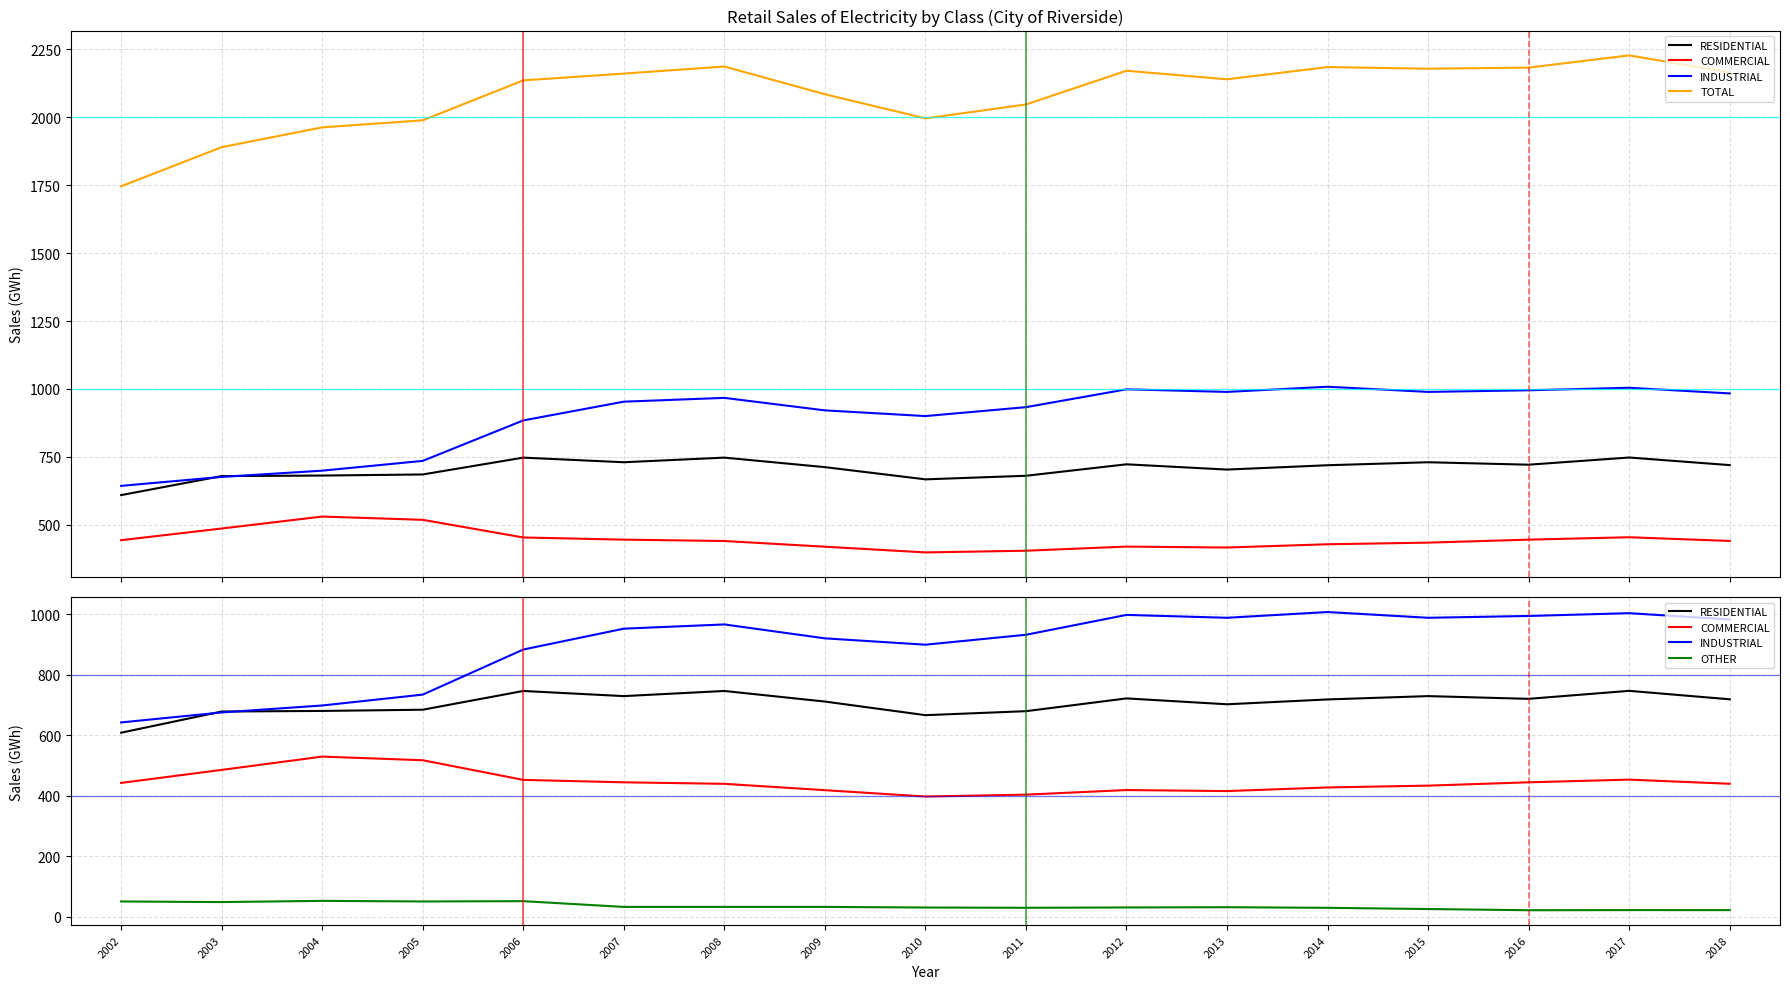

Which series has the widest spread of values?

TOTAL